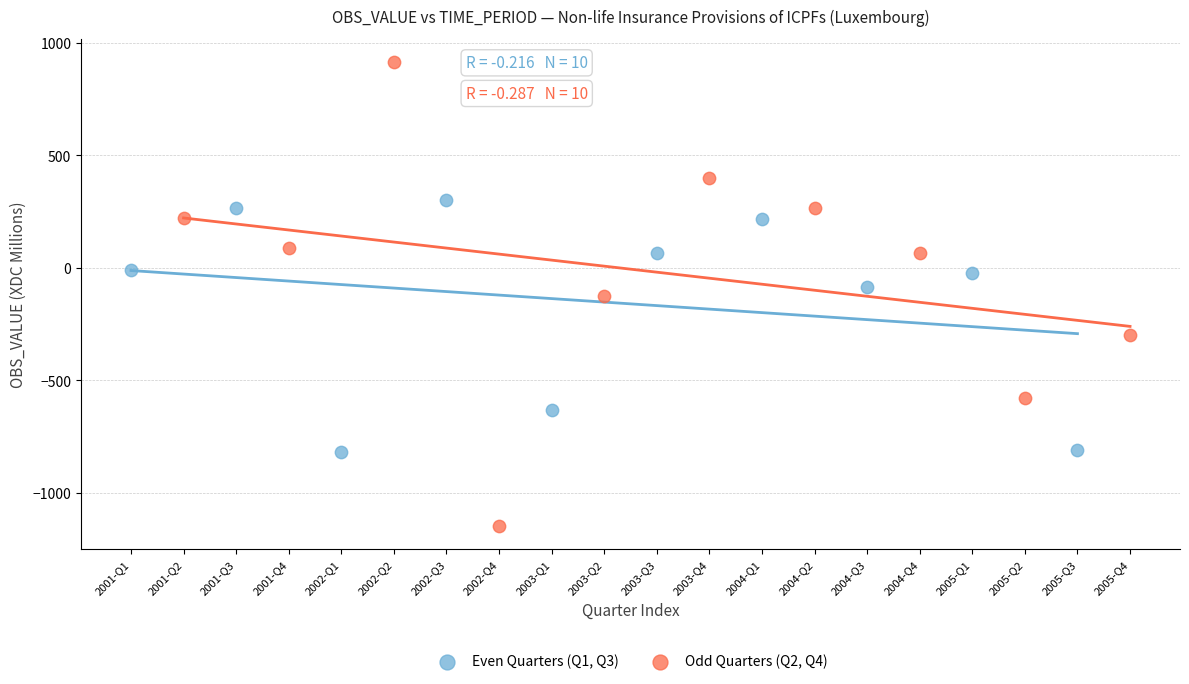

What are all the series names shown in the legend?

Even Quarters (Q1, Q3), Odd Quarters (Q2, Q4)